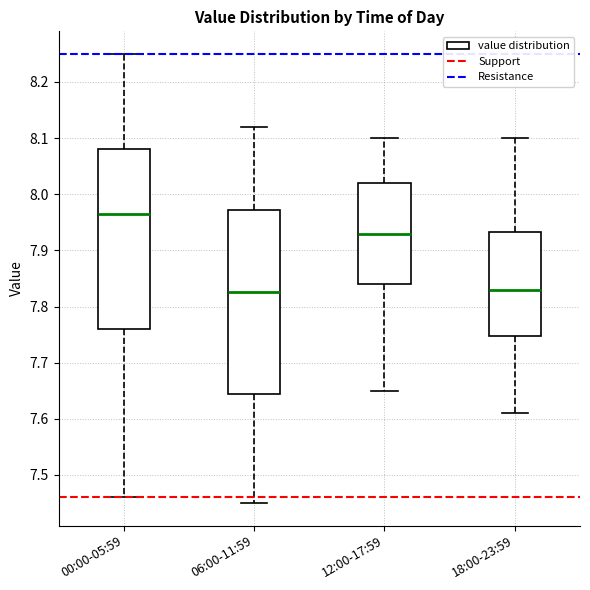

Where is the upper edge of the box for 00:00-05:59 on the y-axis? The values are not printed on the chart, so give them approximately, as read against the axis.

8.08